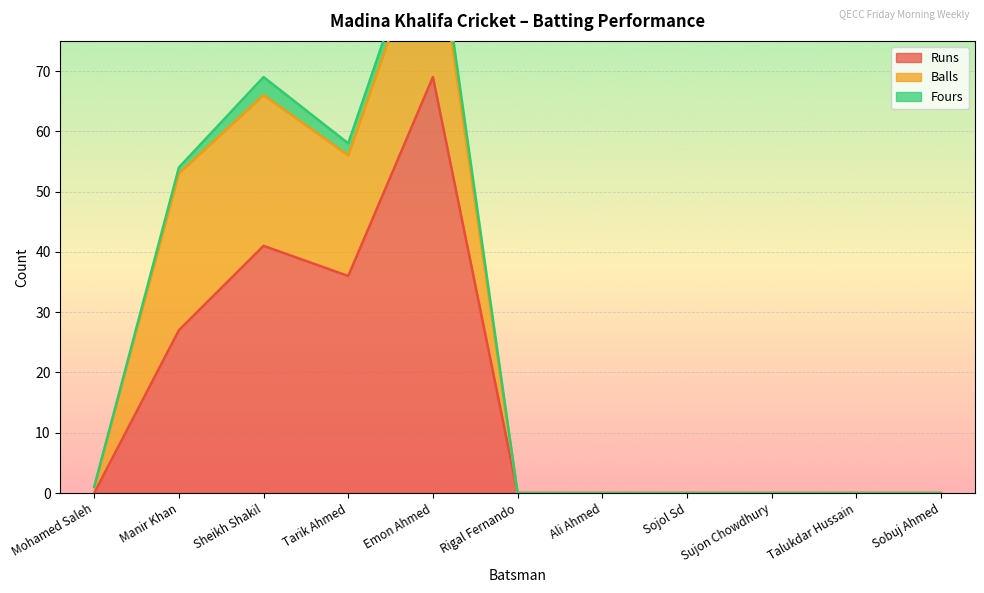

How many interior local valleys does the Fours series have?

1